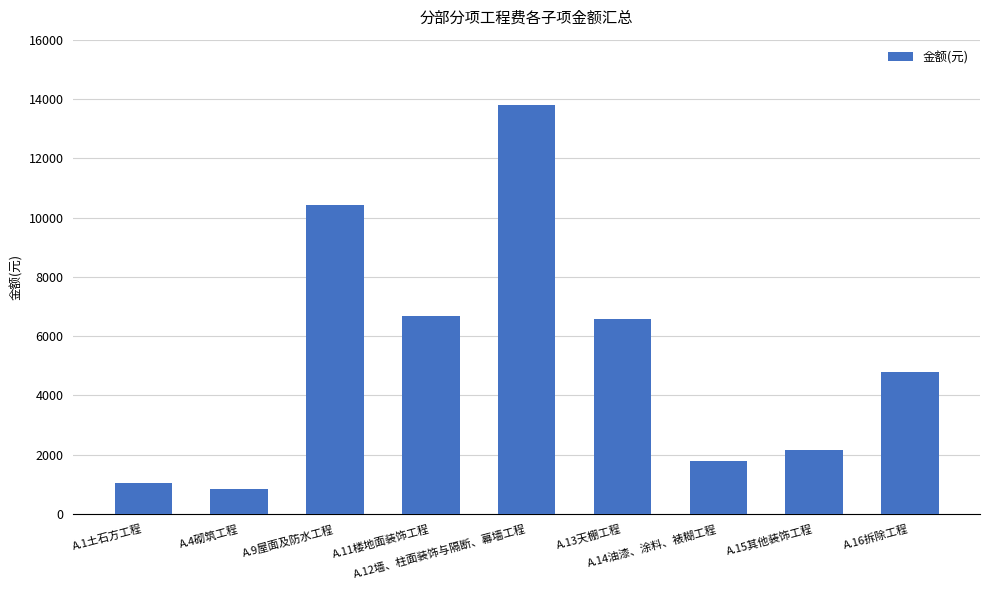

What is the average value?

5342.6